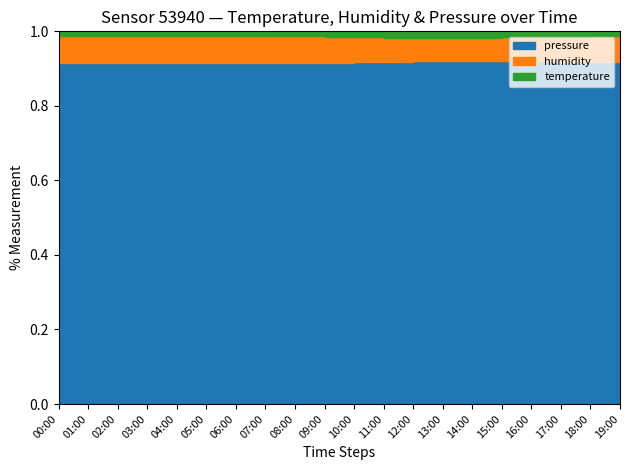

What position from the right is 02:00?

18